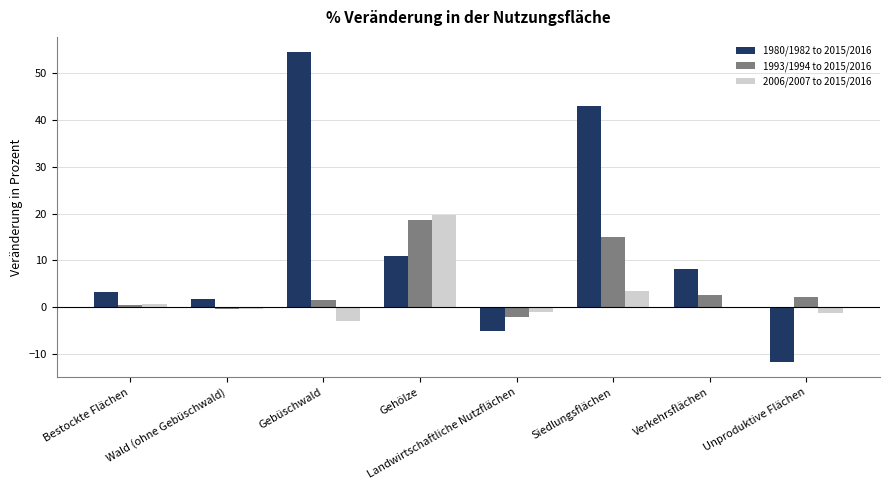

What is the sum of all 2006/2007 to 2015/2016 values?

18.3